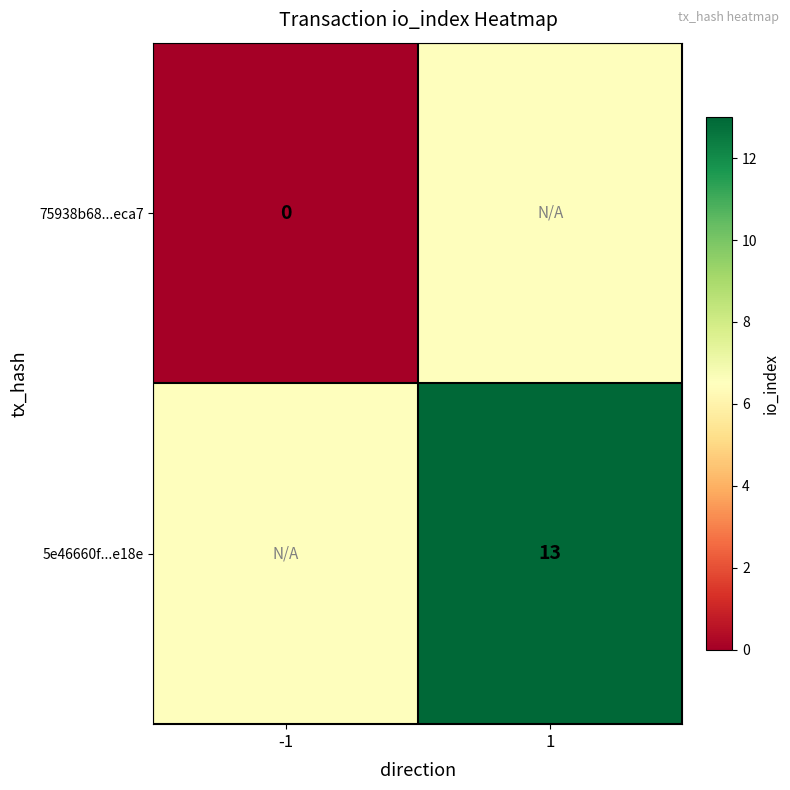

List the labels in order of 75938b68...eca7 value, largest first.

1, -1